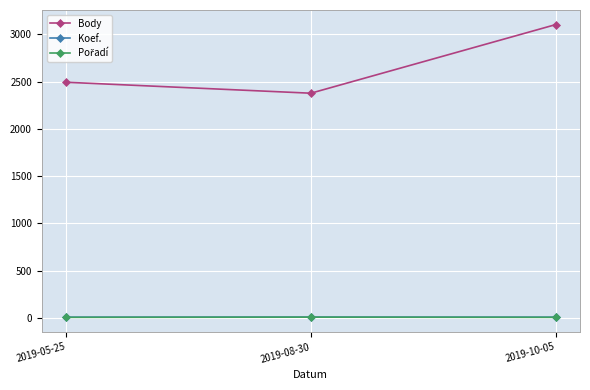

At which label does Body reach its minimum?

2019-08-30